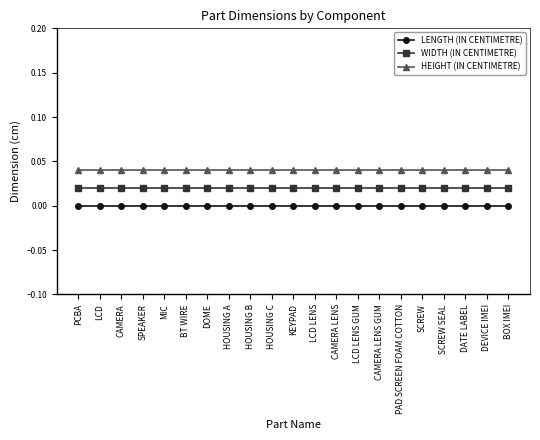

True or false: HEIGHT (IN CENTIMETRE) has a value of 0.0 at LCD LENS GUM.

True